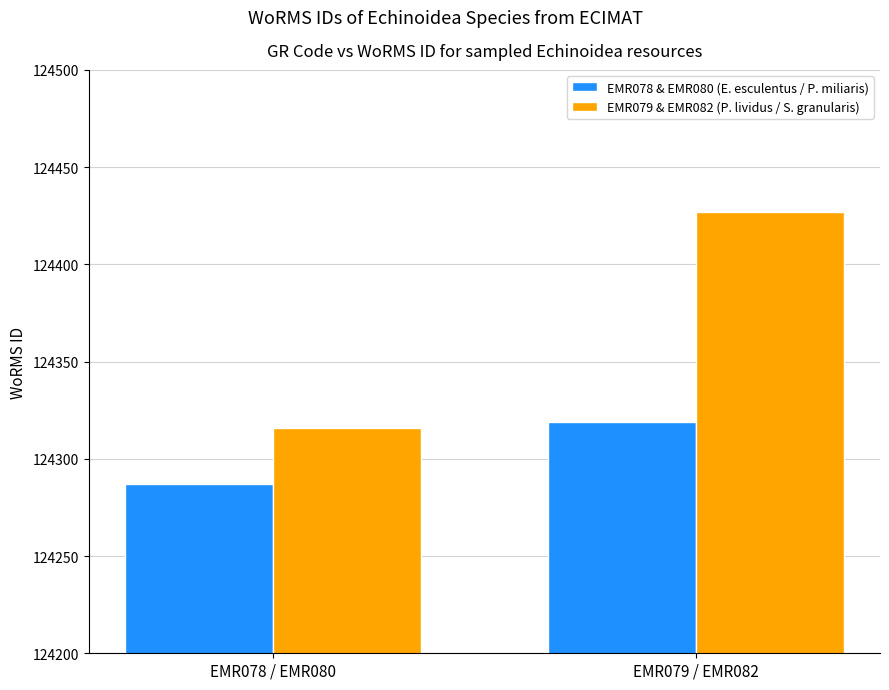

Does the chart contain any negative values?

No